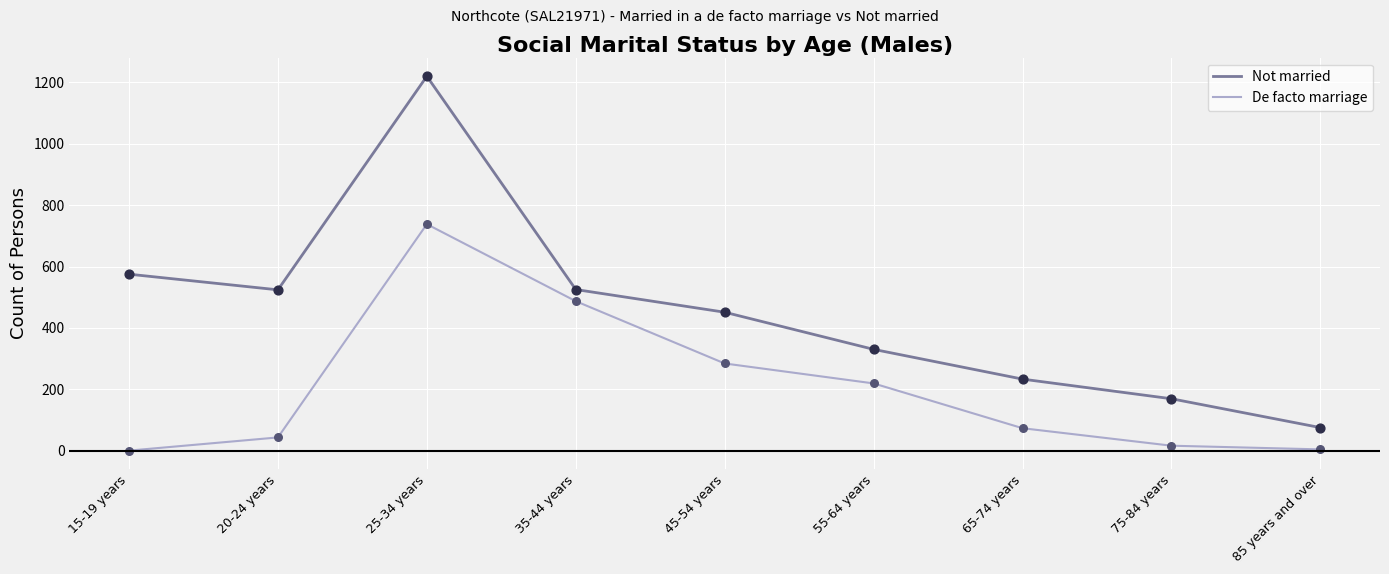

What are all the series names shown in the legend?

Not married, De facto marriage